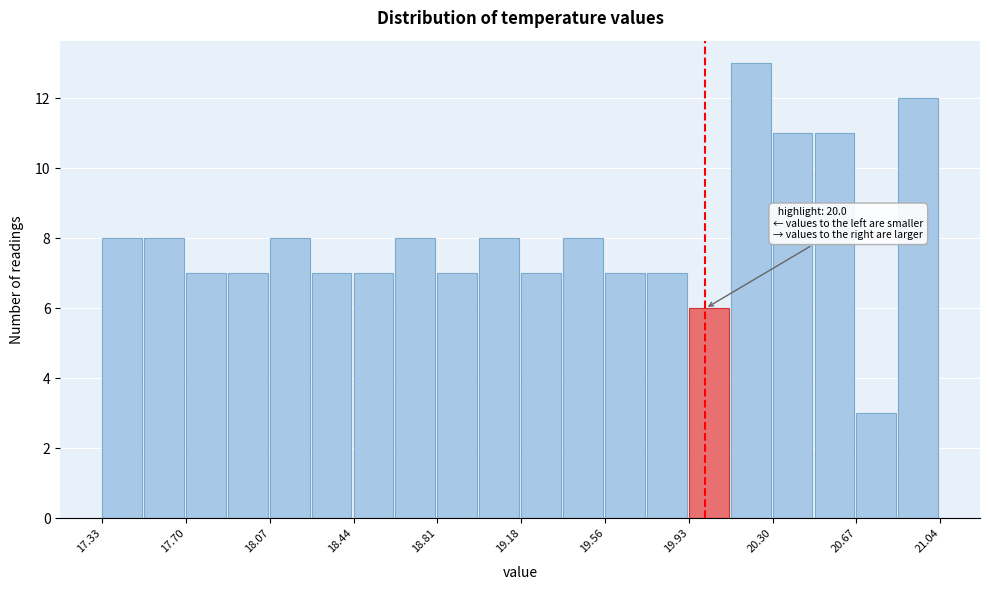

Read against the x-axis, roughly where is the centre of the tallest bar?

20.20